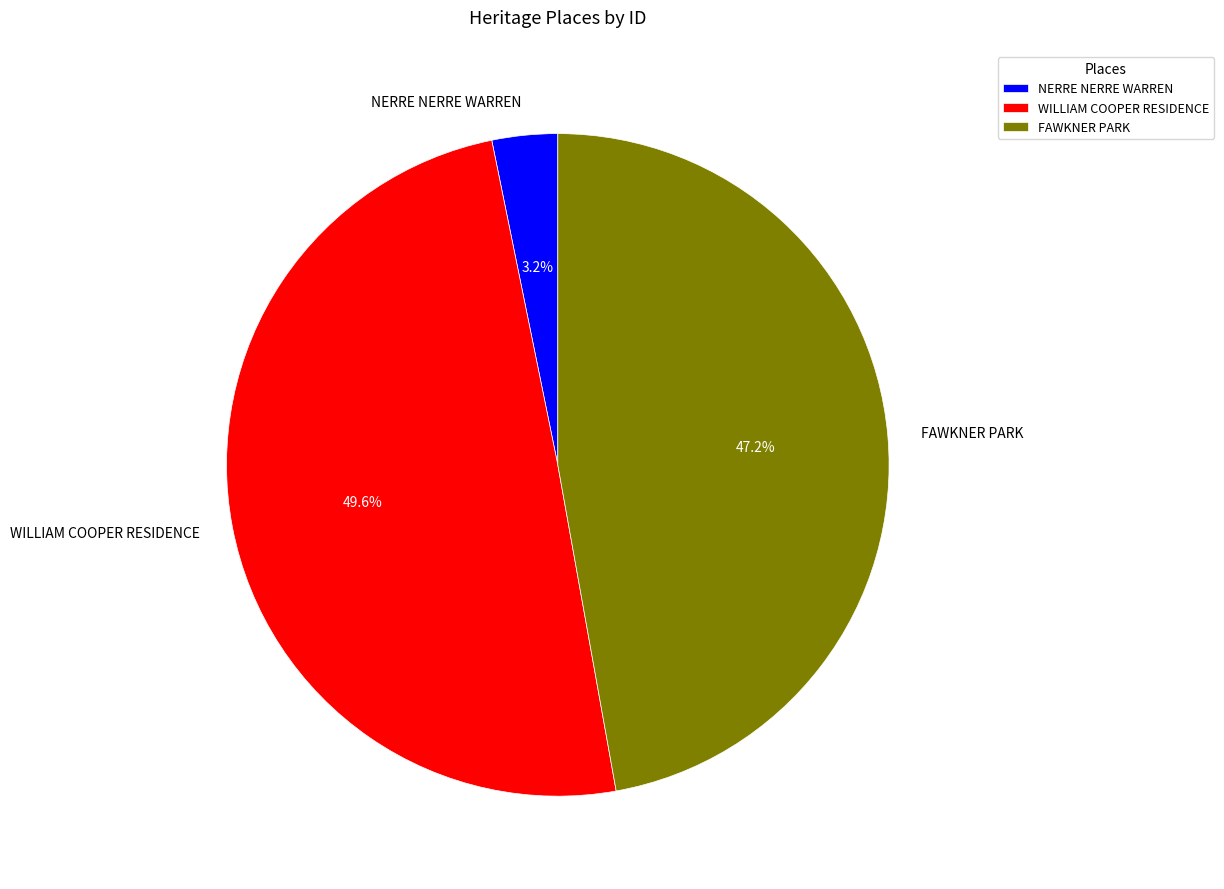

Is there any slice that represents more than half of the pie?

No